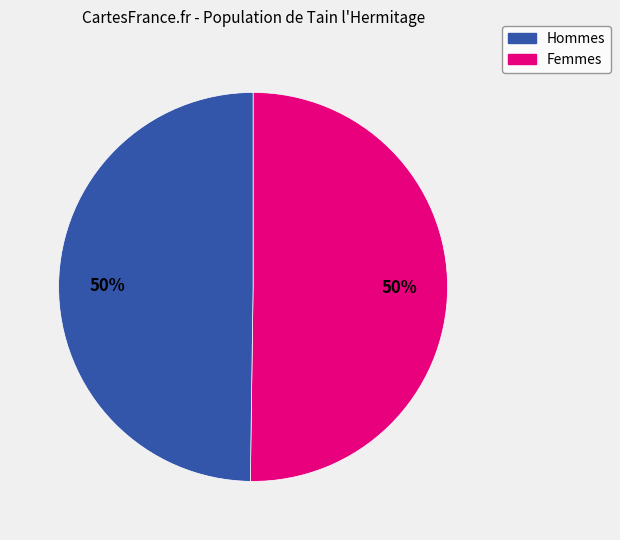

To the nearest percent, what is the average slice percentage?

50%